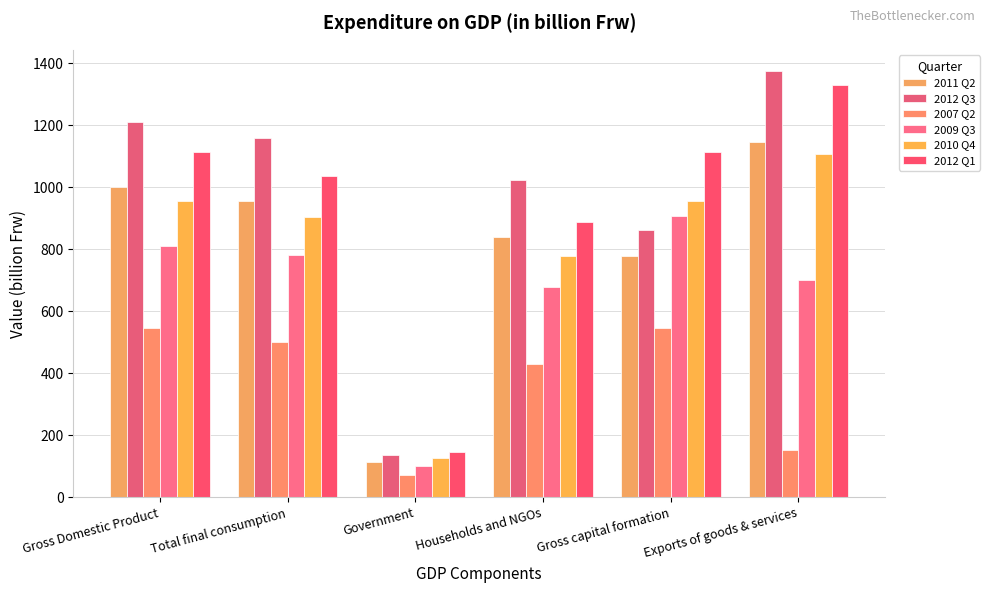

How many groups of bars are there?

6